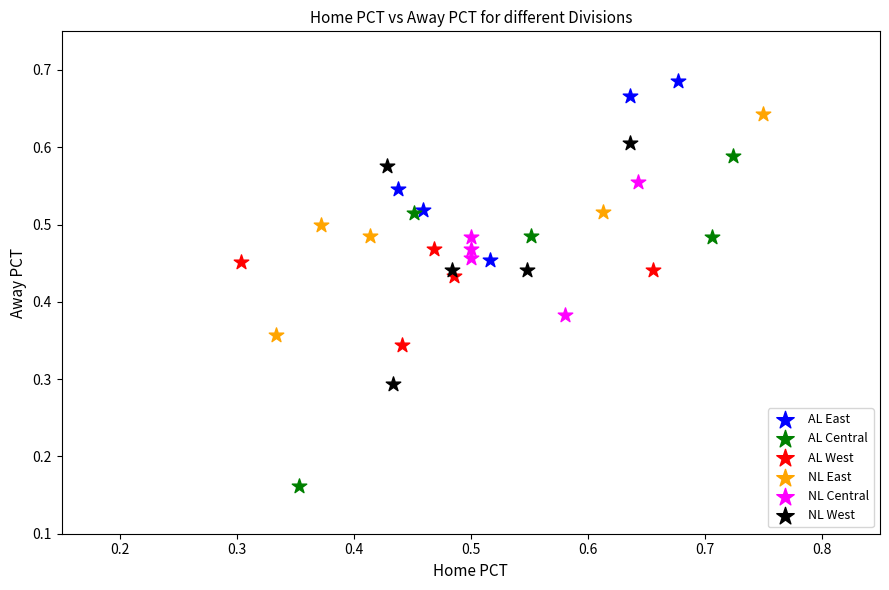

Which series contains the highest Y value?

AL East